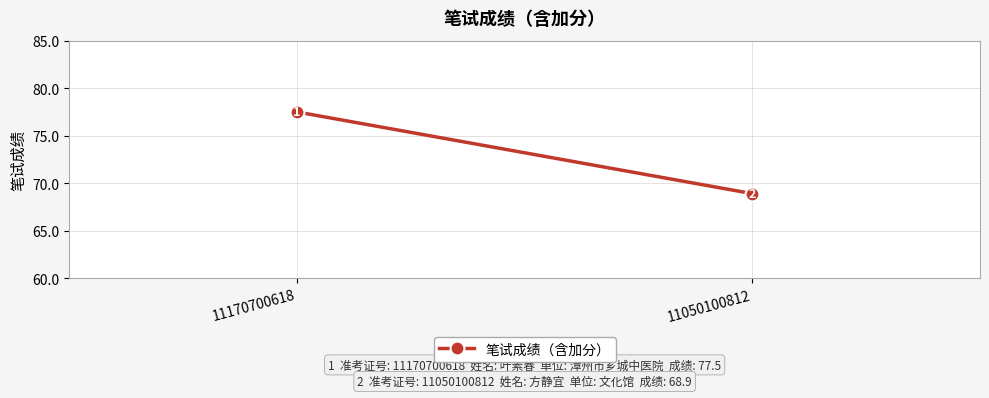

What is the value of the 1st point from the left?

77.5